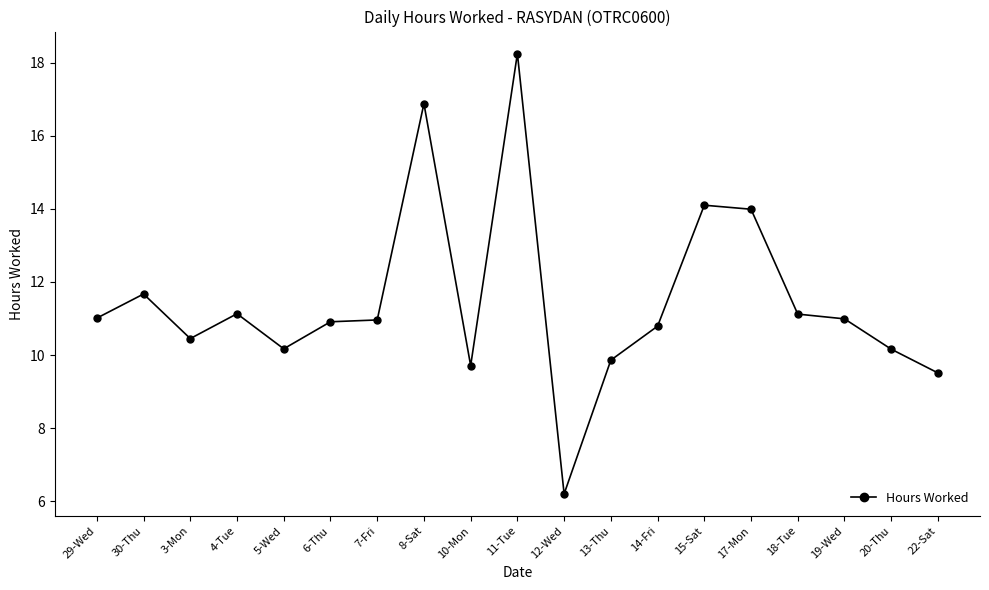

What is the sum of all values?

217.9